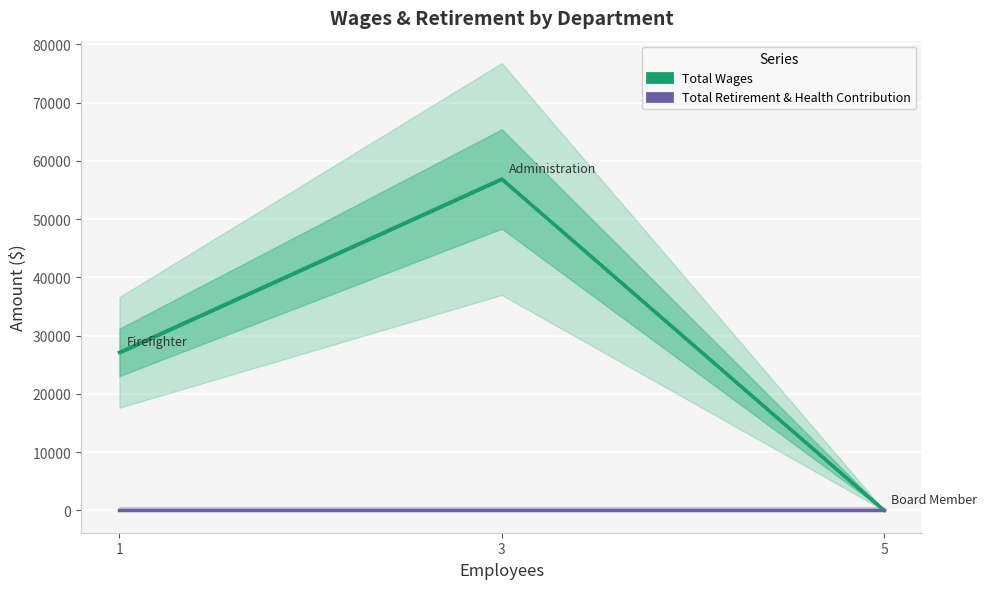

What position from the right is Board Member?

1